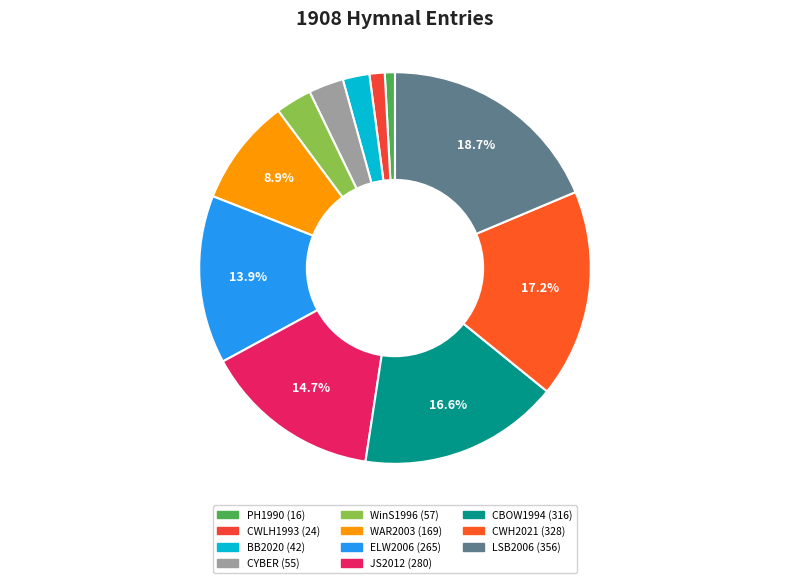

Approximately how many times larger is the value at CYBER compared to JS2012?

0.2